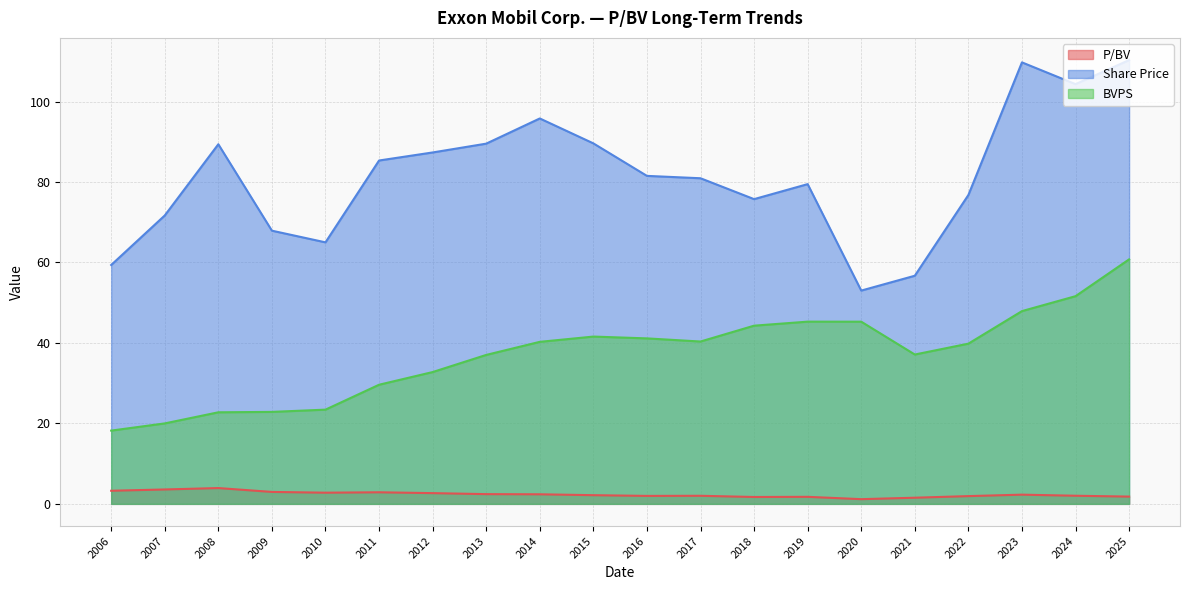

True or false: Share Price has more than 1 interior local peaks.

True